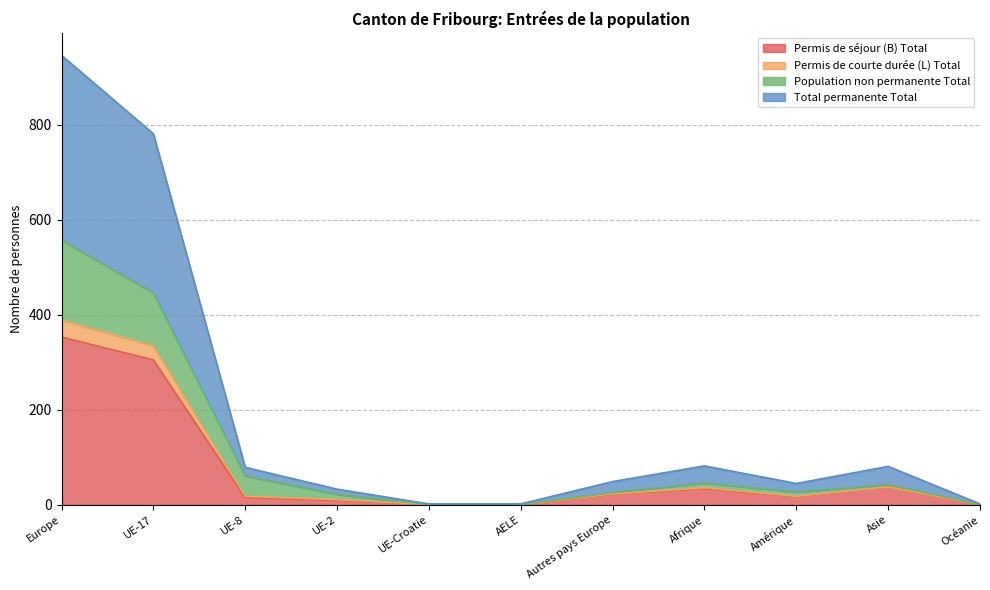

Which category has the highest value in the Permis de séjour (B) Total series?

Europe